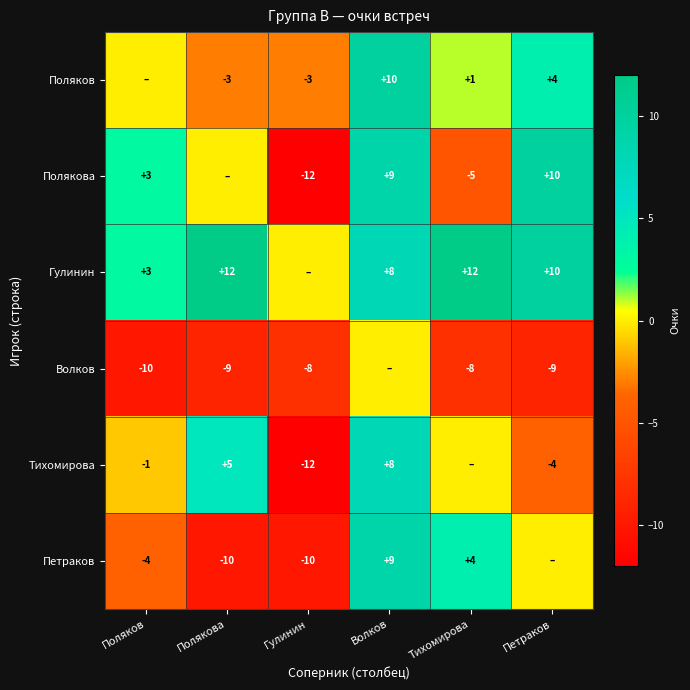

True or false: Волков has a value of -15 at Полякова.

False